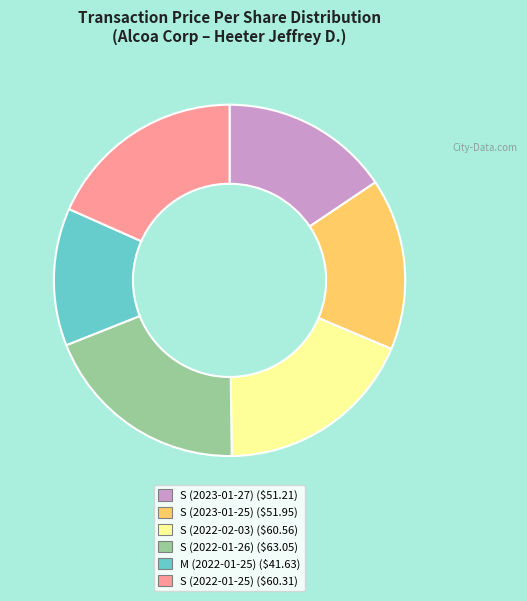

What is the ratio of the value at S (2023-01-25) to the value at S (2022-01-25)?

0.9